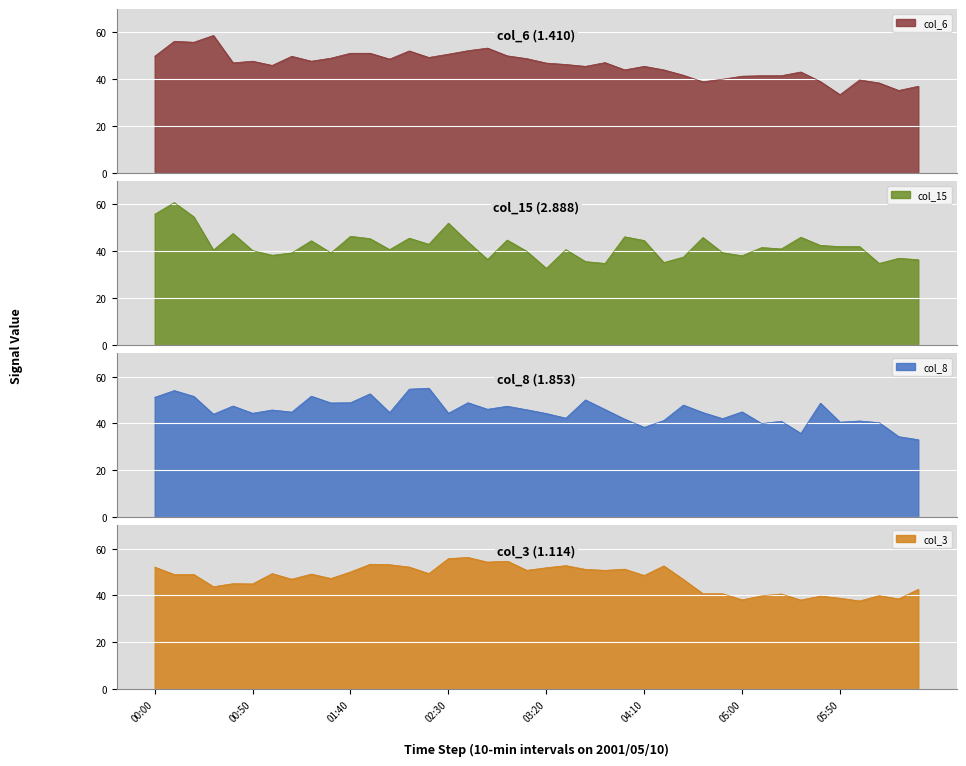

How many interior local peaks does the col_6 series have?

10